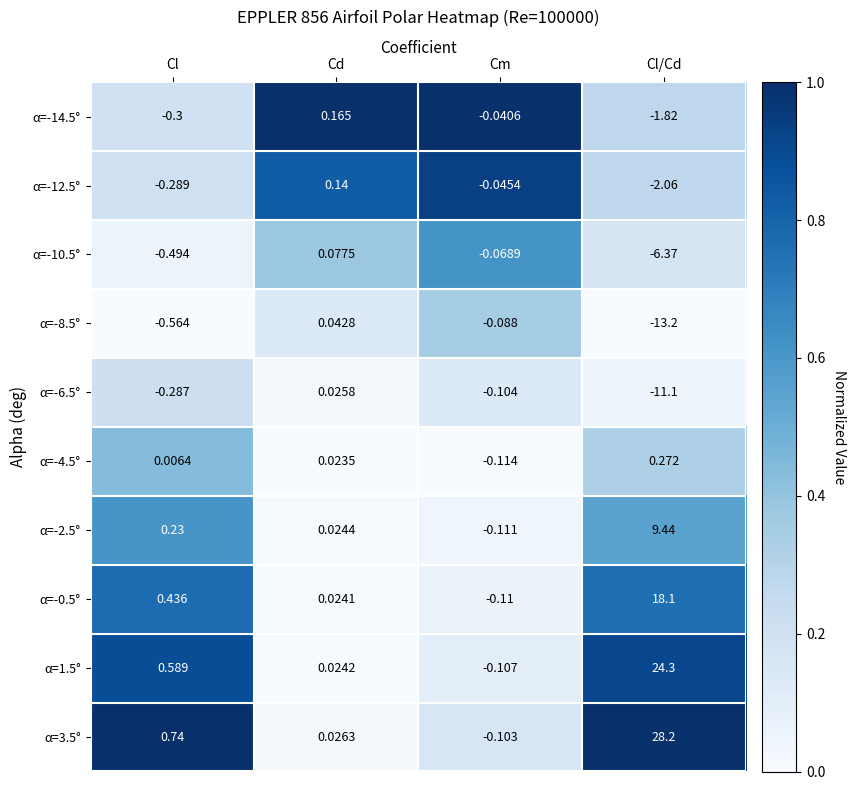

At which label does α=-12.5° first exceed 0?

Cd